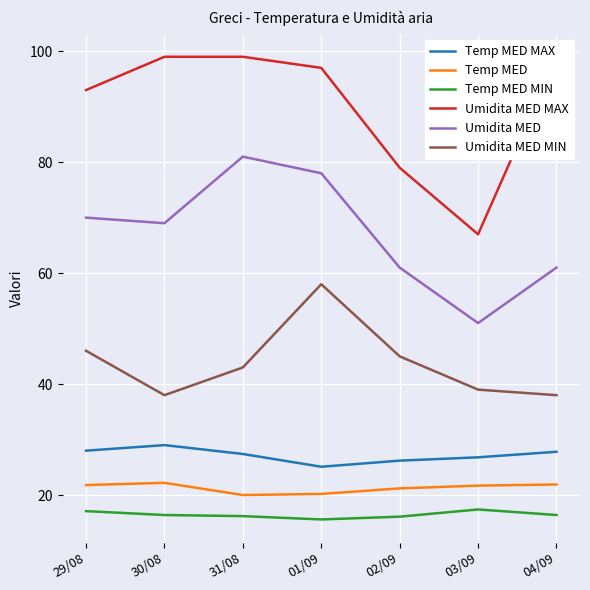

What is the maximum value for Umidita MED MIN?

58.0